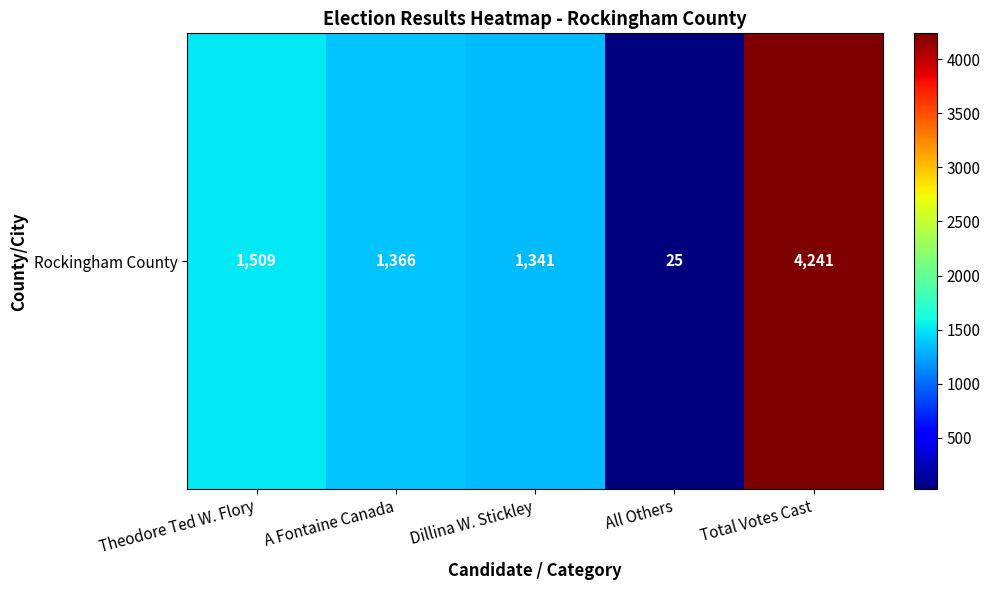

List the labels in order of value, smallest first.

All Others, Dillina W. Stickley, A Fontaine Canada, Theodore Ted W. Flory, Total Votes Cast